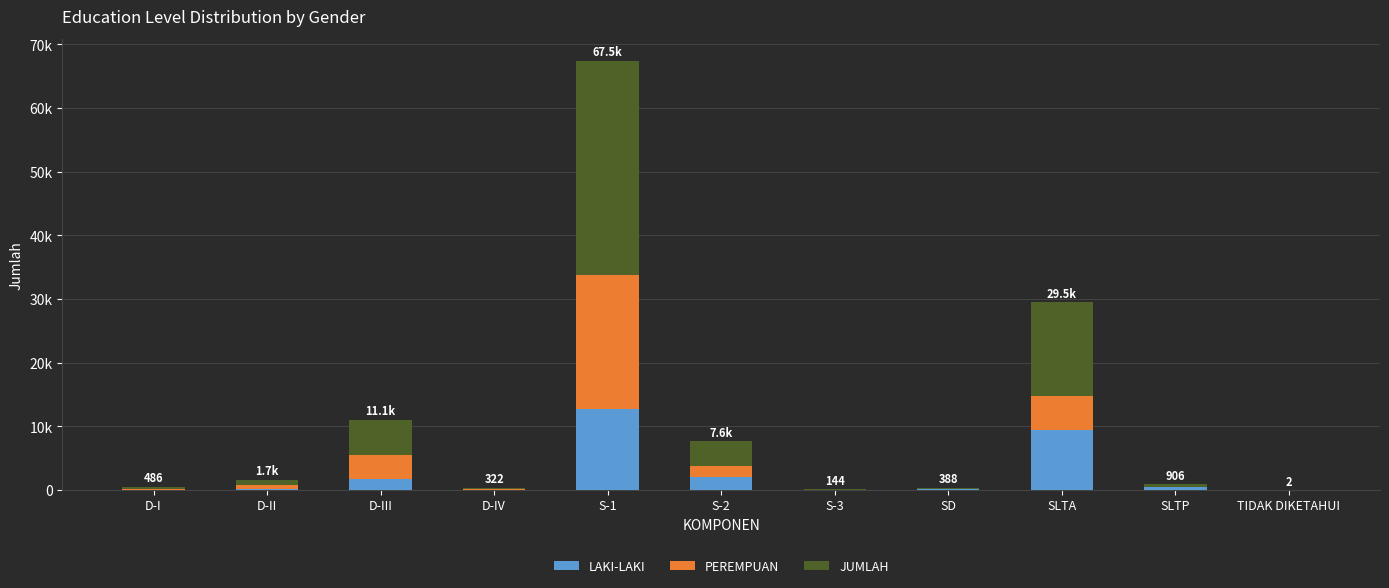

What is the label of the 7th bar from the left?

S-3